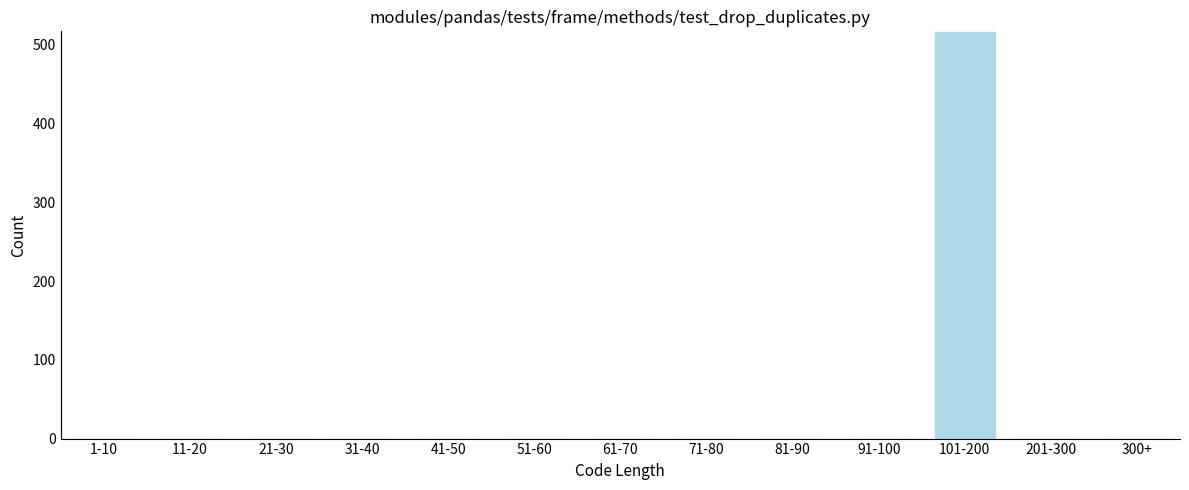

Reading left to right, list all the values displayed in this chart.

1-10=0	11-20=0	21-30=0	31-40=0	41-50=0	51-60=0	61-70=0	71-80=0	81-90=0	91-100=0	101-200=516	201-300=0	300+=0